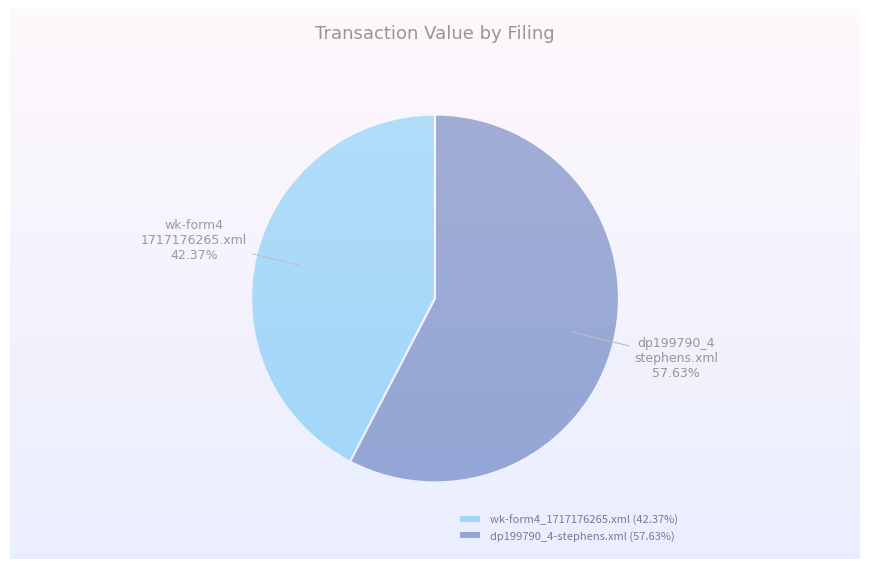

How many slices are in this pie chart?

2